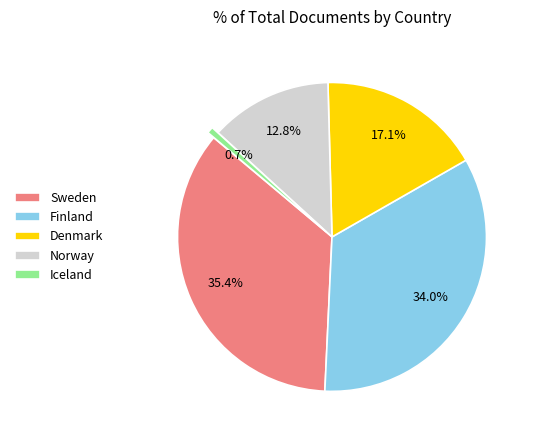

Is it true that Denmark is 17% of the pie?

True